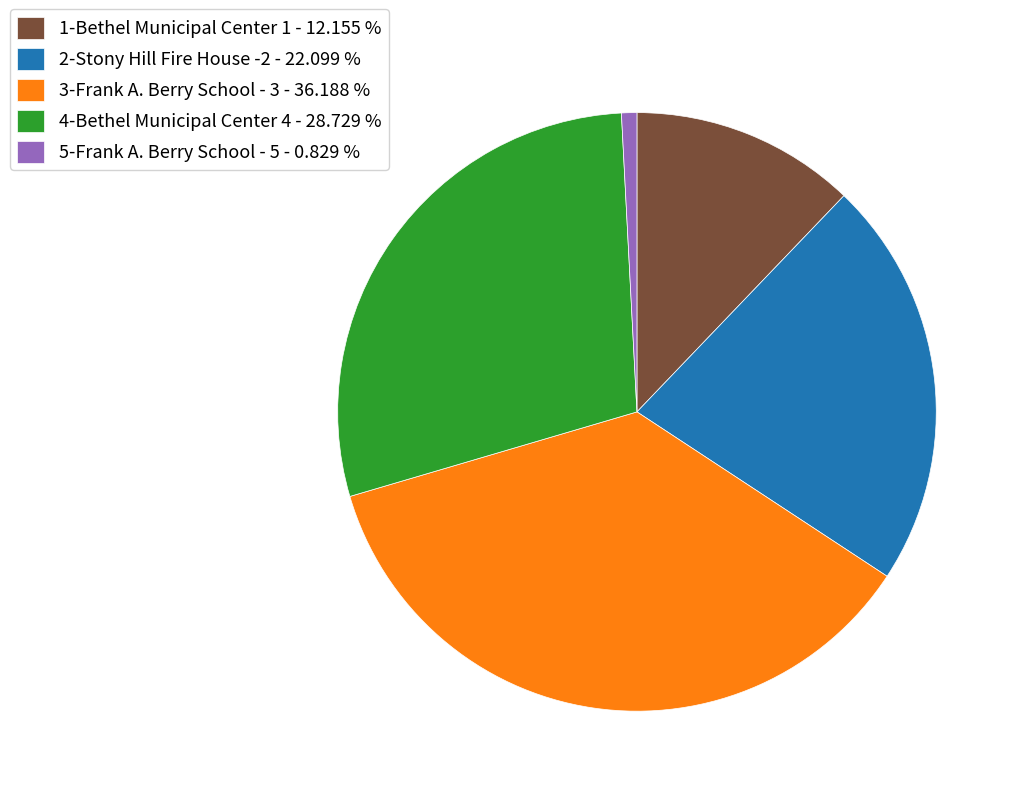

Is the sum of 5-Frank A. Berry School - 5 - 0.829 % and 2-Stony Hill Fire House -2 - 22.099 % greater than half?

No